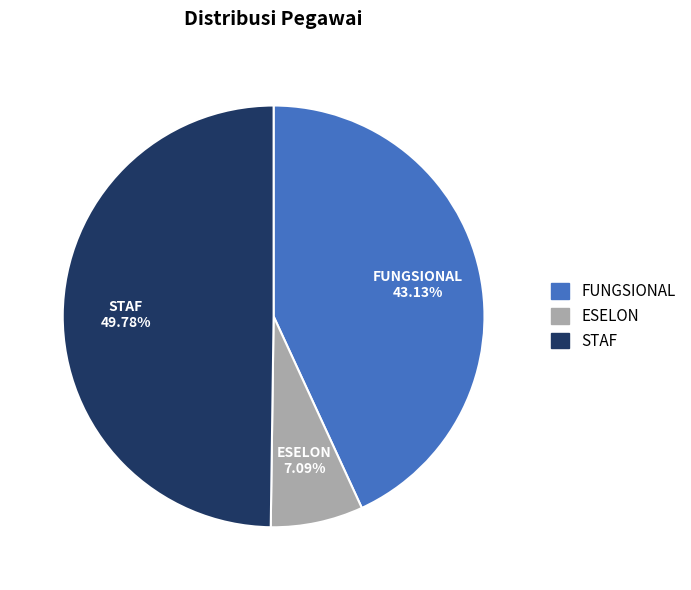

How much of the chart is everything except ESELON?

92.9%